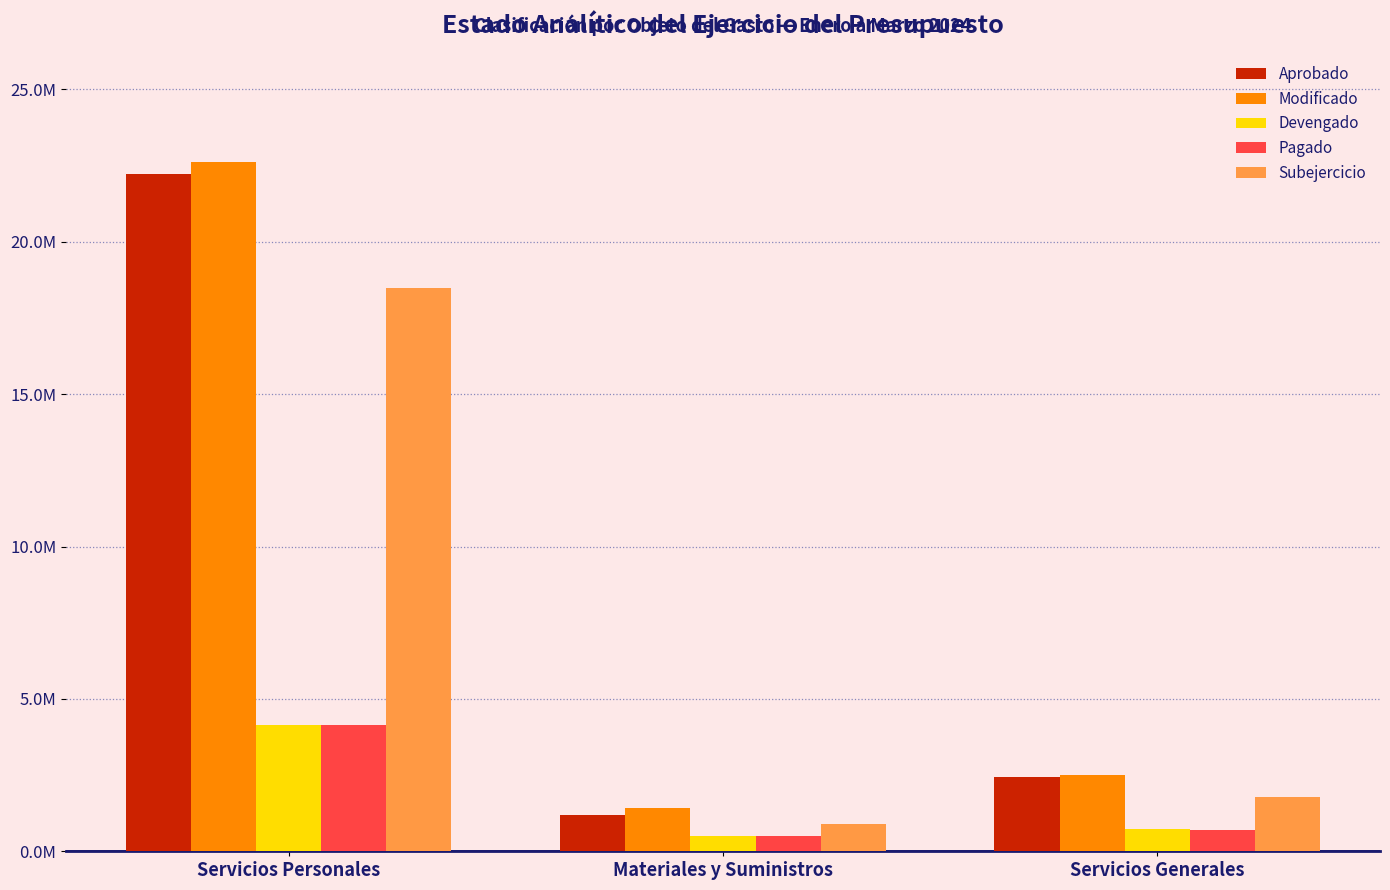

What is the average value of the Subejercicio series?

7059623